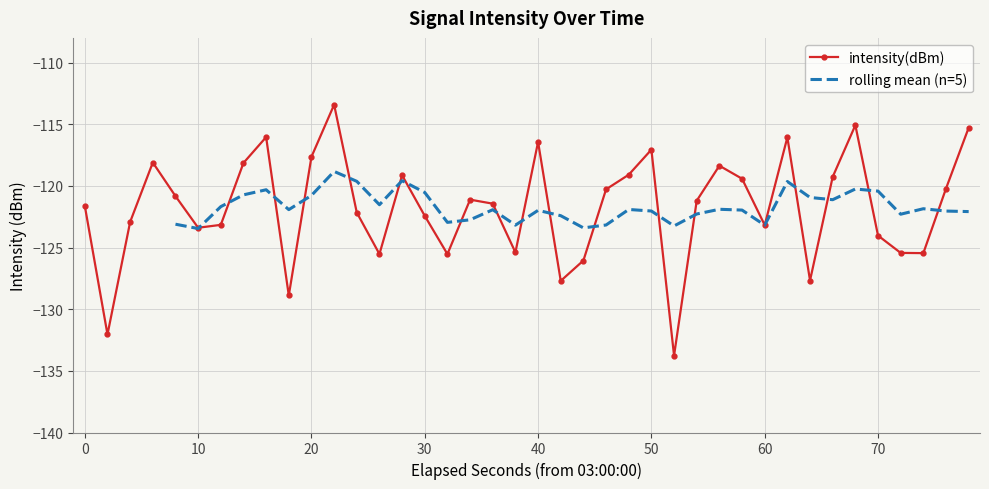

In intensity(dBm), how many points are higher than both neighbors (excluding endpoints)?

10